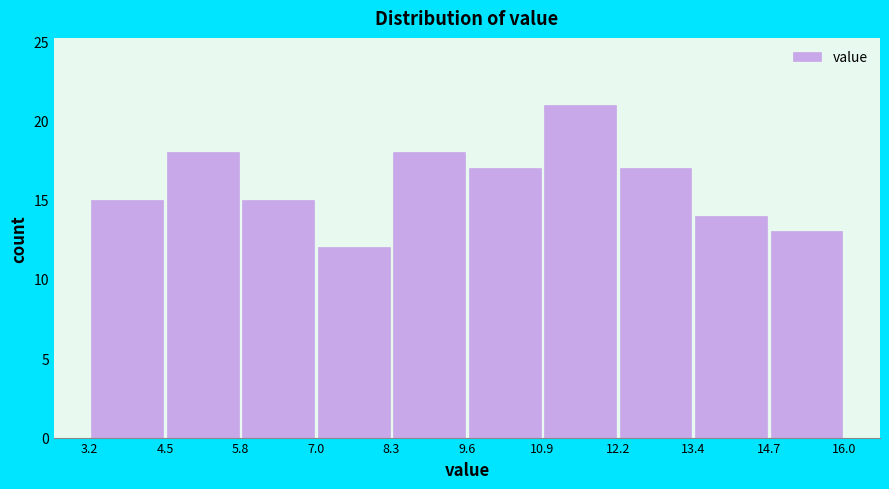

Reading left to right, transcribe this chart: for each bar, give the range it covers on the x-axis and its height. The values are not printed on the chart, so give them approximately, as read against the axis.

3.2 to 4.5: 15
4.5 to 5.8: 18
5.8 to 7.0: 15
7.0 to 8.3: 12
8.3 to 9.6: 18
9.6 to 10.9: 17
10.9 to 12.2: 21
12.2 to 13.4: 17
13.4 to 14.7: 14
14.7 to 16.0: 13